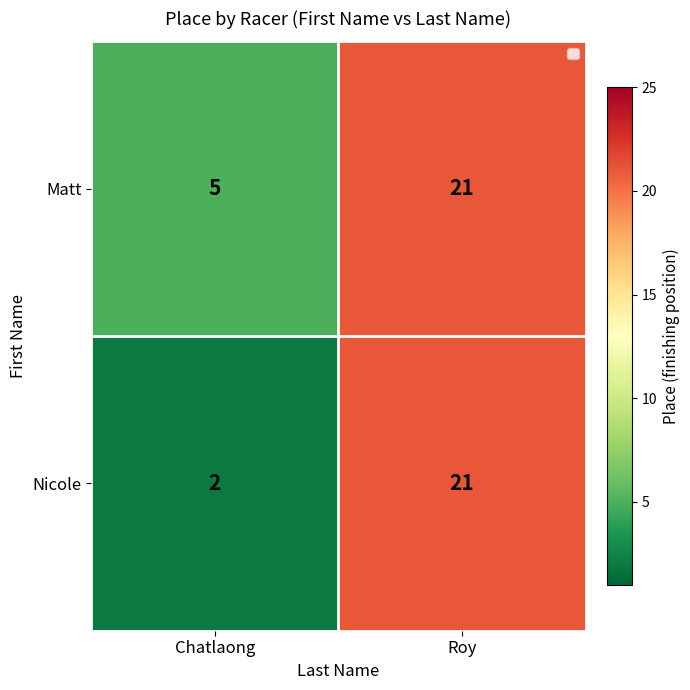

Reading left to right, extract all data points from this chart.

Matt: Chatlaong=5	Roy=21
Nicole: Chatlaong=2	Roy=21